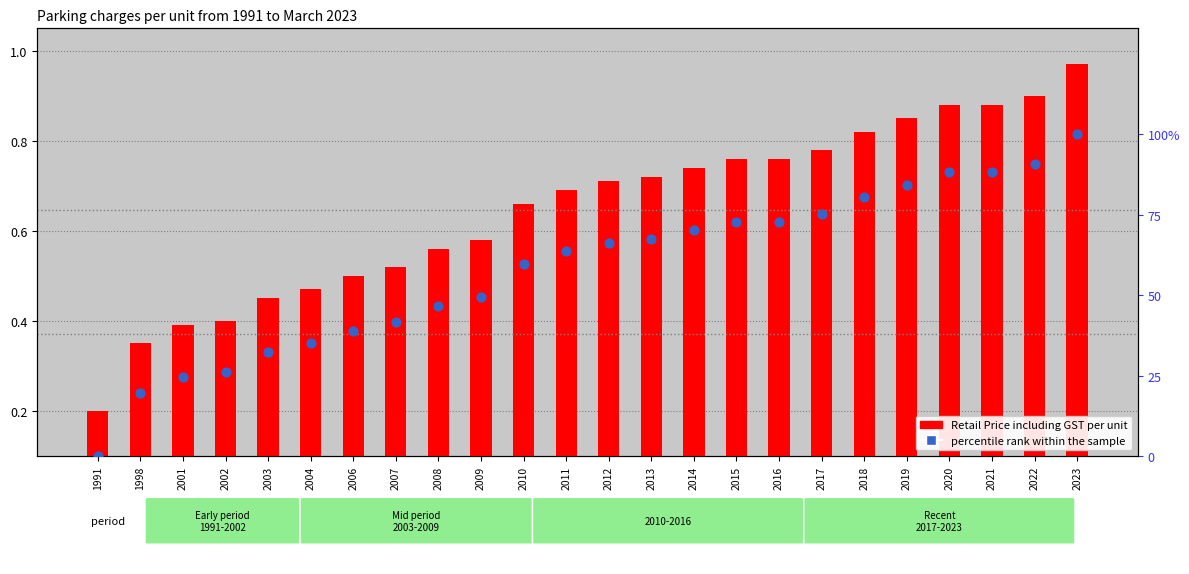

What is the total value across all series at 2009?

49.8